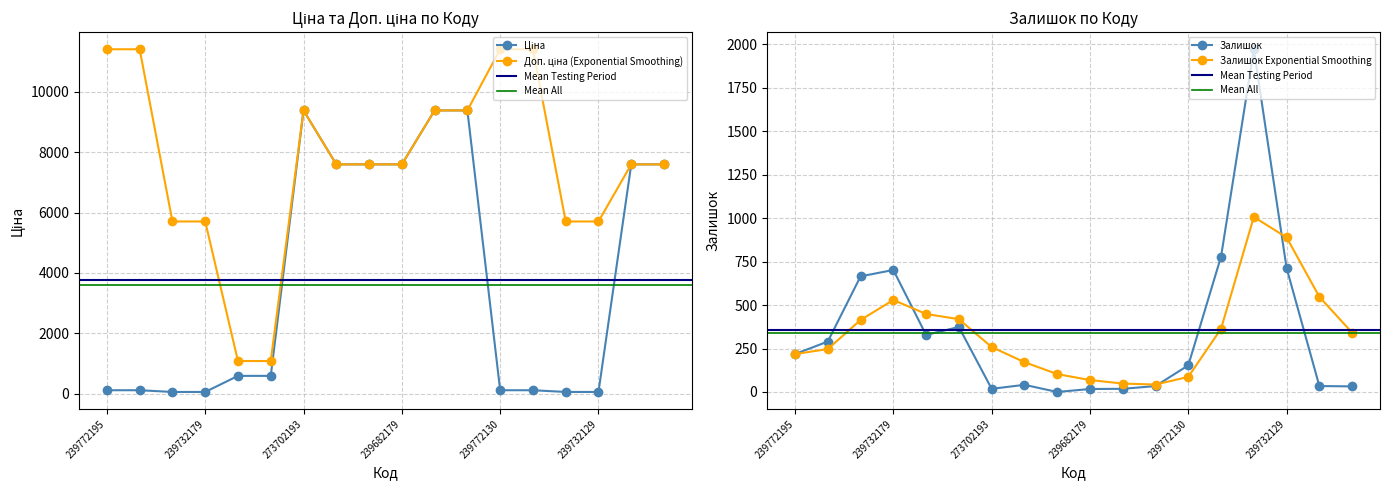

True or false: Залишок Exponential Smoothing has a value of 218.0 at 239772195.

True